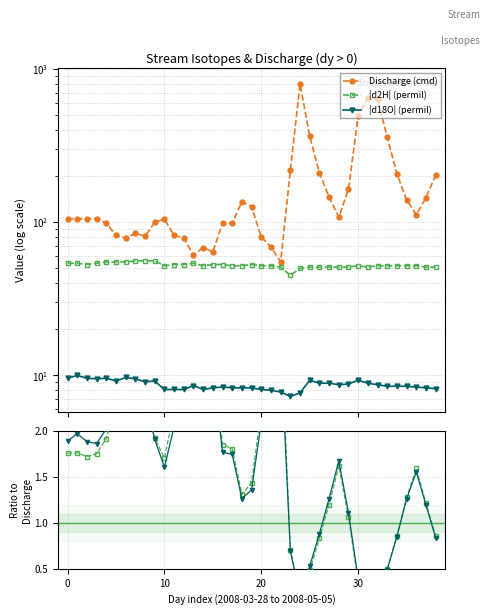

True or false: |d2H| (permil) and d2H / Discharge intersect in this chart.

False